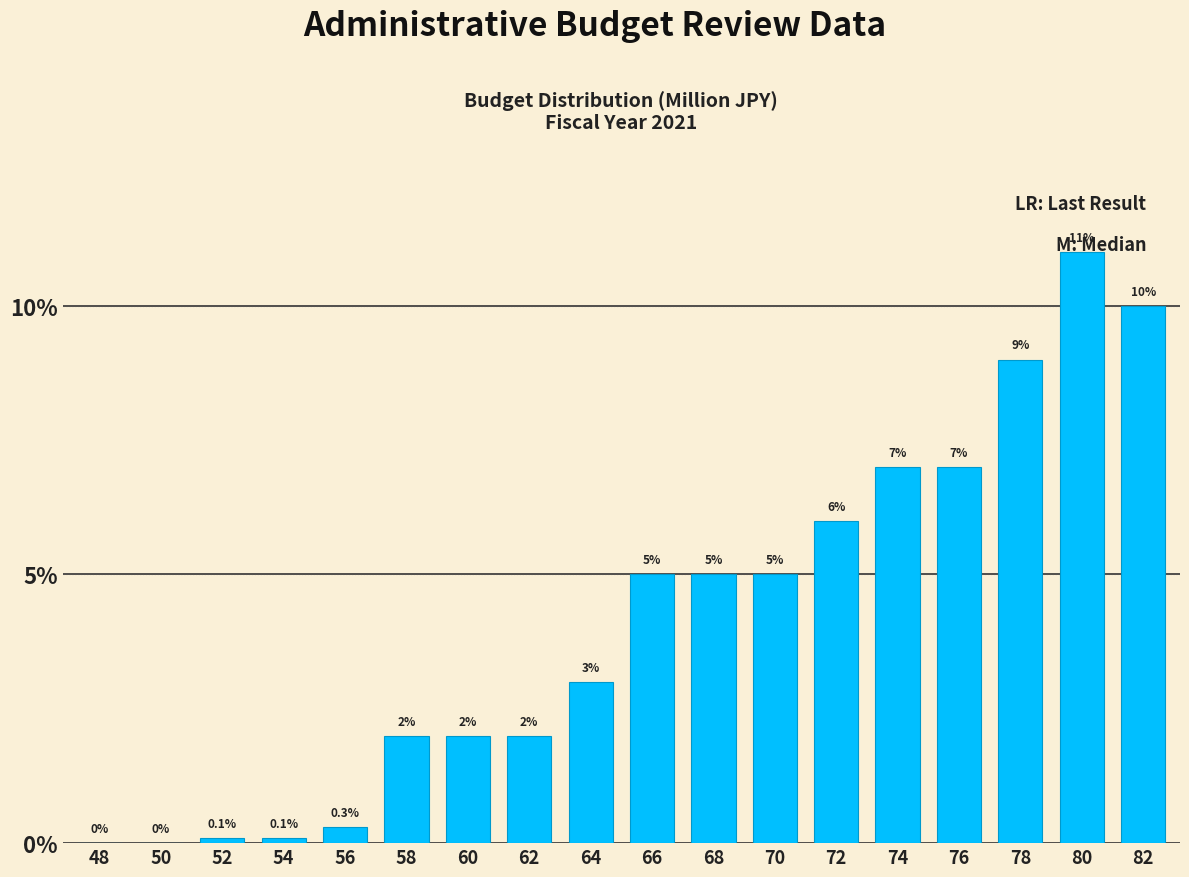

What is the greatest value displayed?

11.0